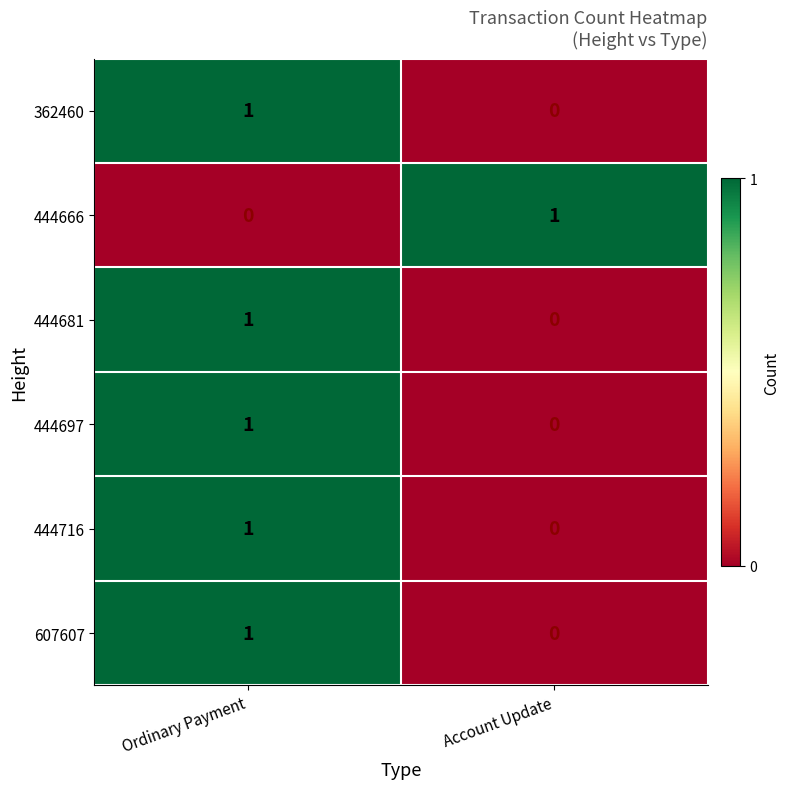

Reading right to left, list all the values displayed in this chart.

362460: 0	1
444666: 1	0
444681: 0	1
444697: 0	1
444716: 0	1
607607: 0	1